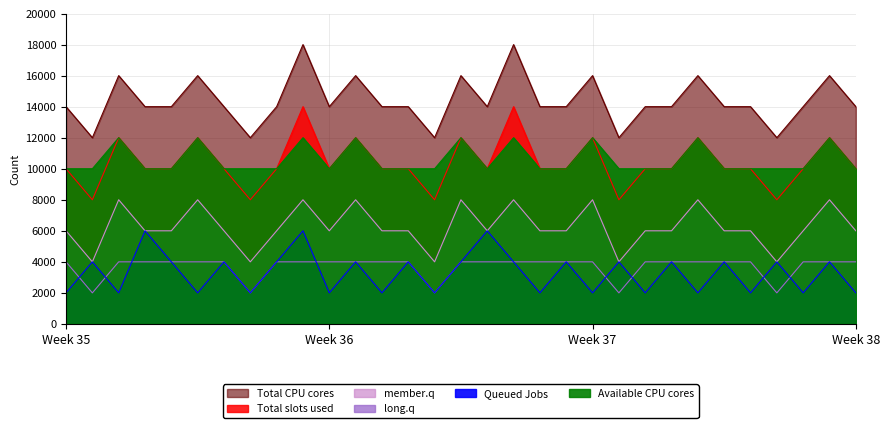

Is the value of Available CPU cores at 31 greater than the value of long.q at 16?

Yes